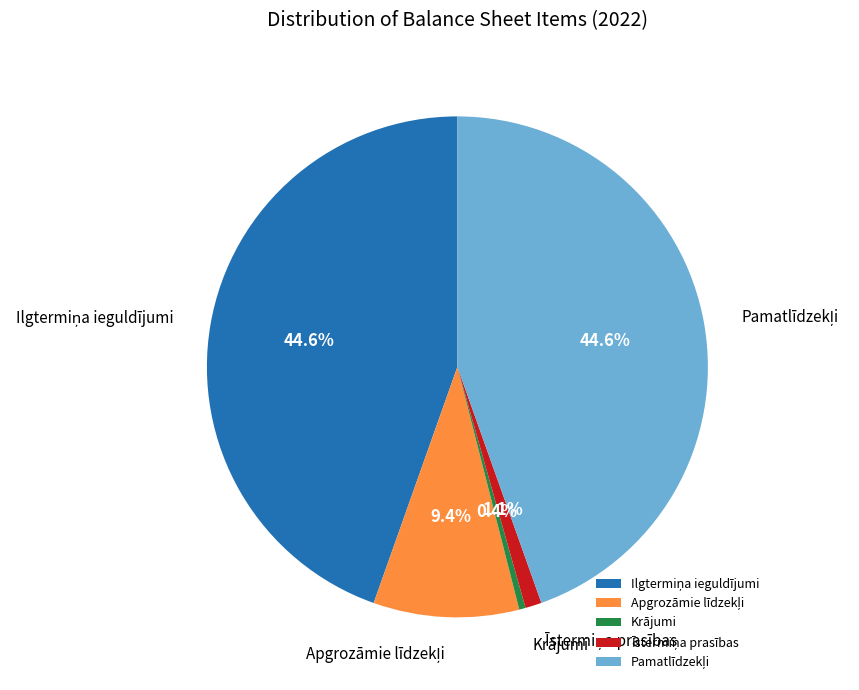

To the nearest percent, what is the difference between the largest and smallest slice percentages?

44%